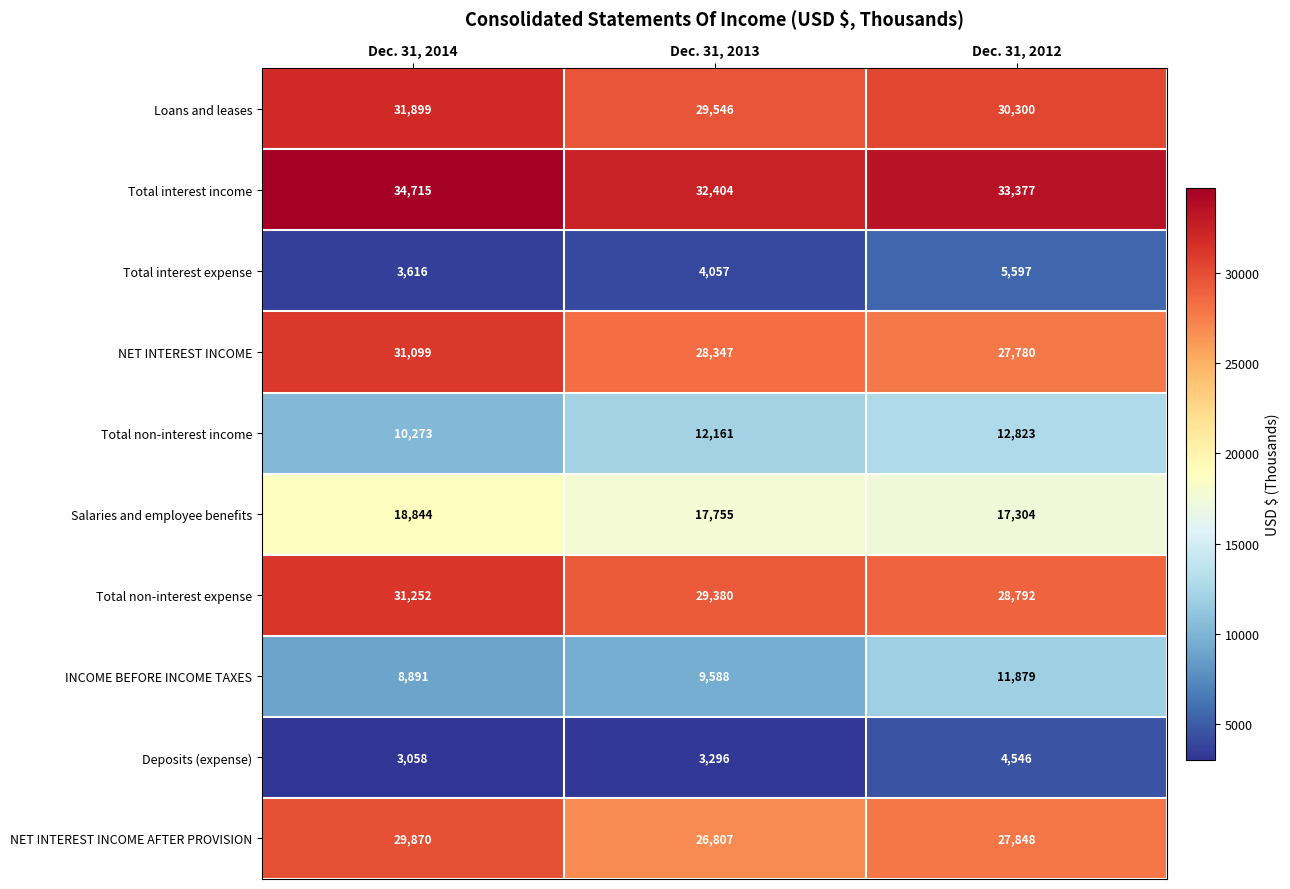

At how many categories does at least one series exceed 12722?

3